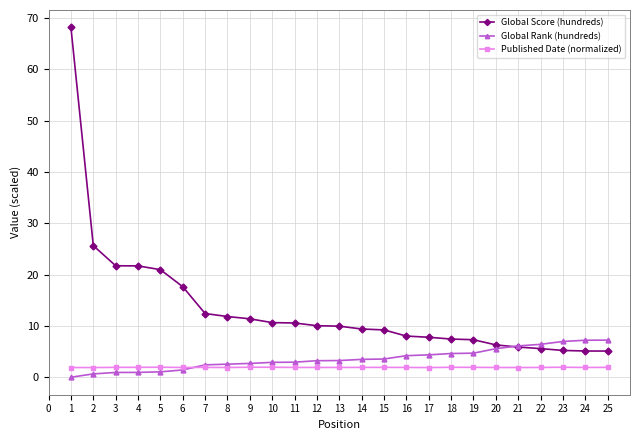

Between 6 and 14, which series saw the biggest shift?

Global Score (hundreds)